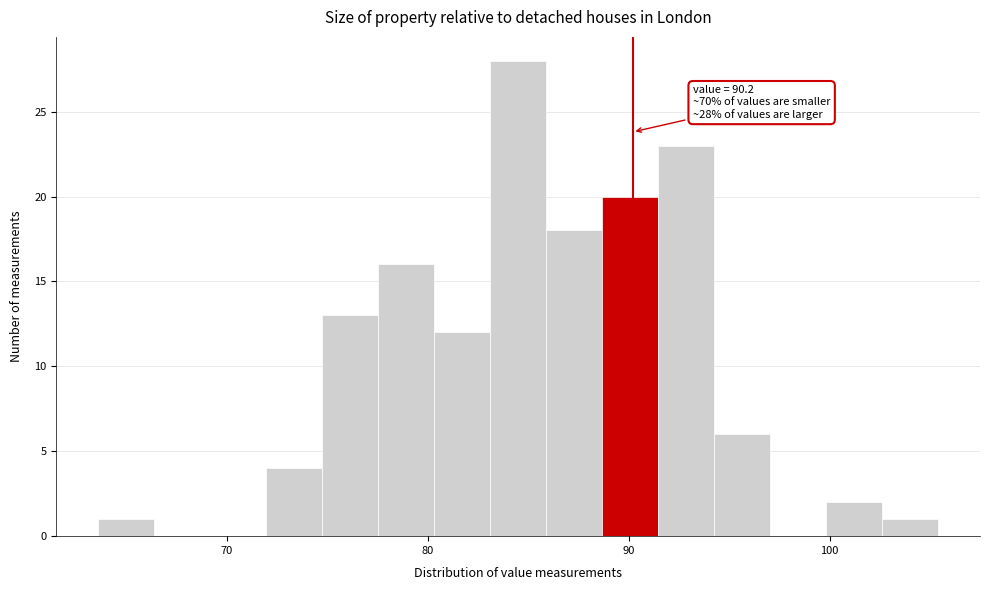

Read against the x-axis, roughly where is the centre of the tallest bar?

85